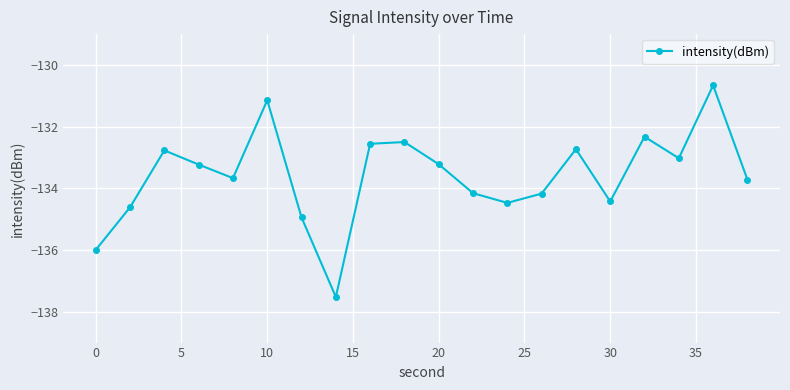

What is the difference between the second highest and minimum values?

6.4